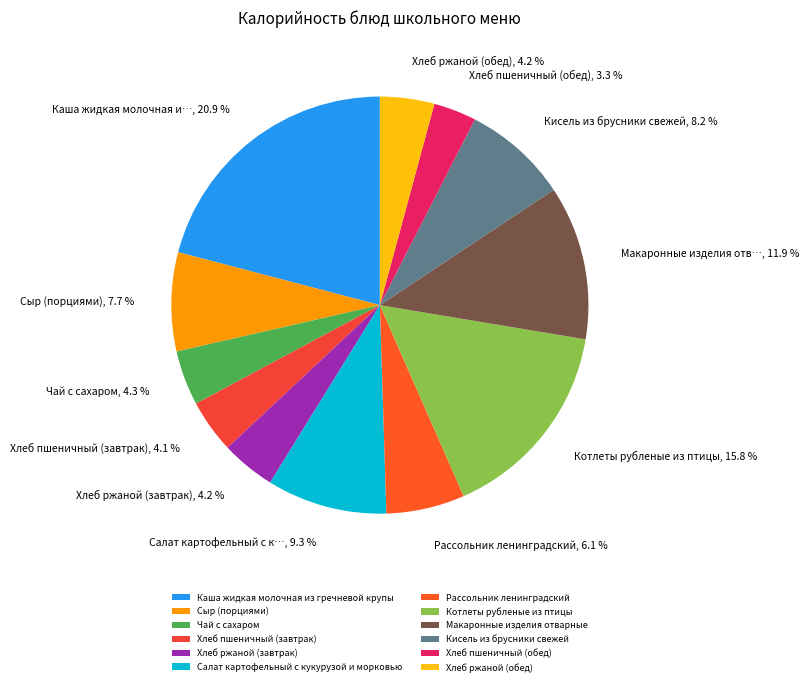

How many segments does this pie chart have?

12